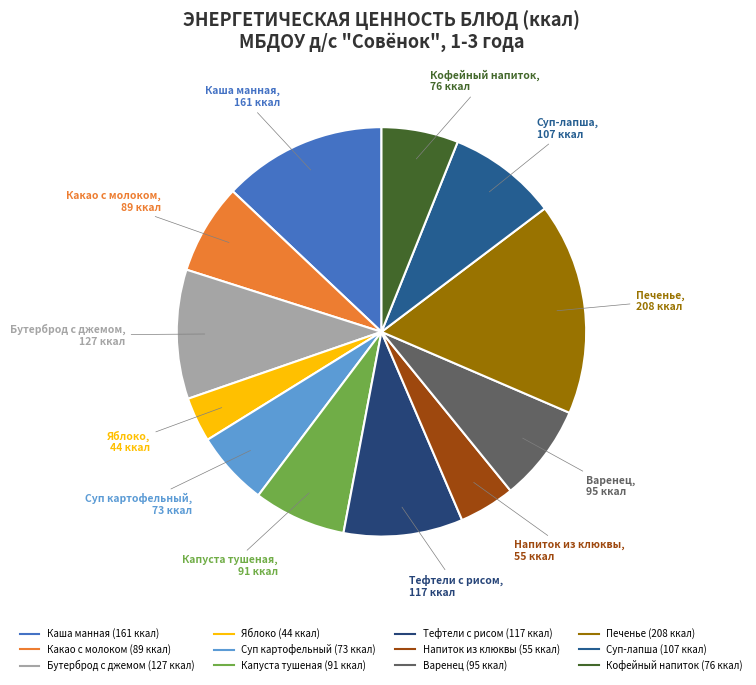

How many slices are in this pie chart?

12